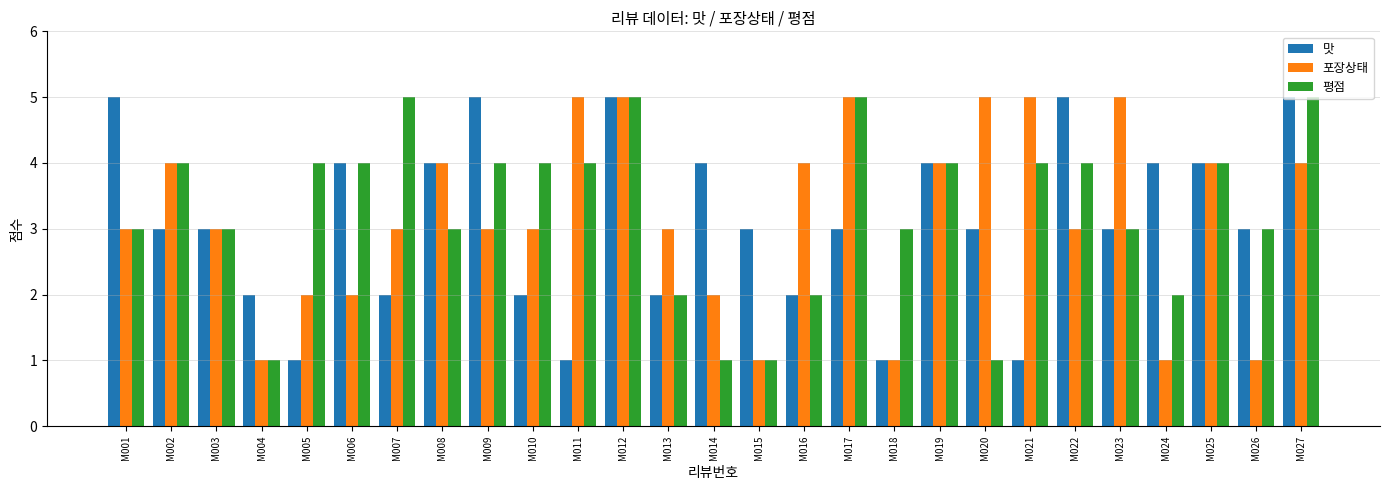

How many distinct data groups are displayed?

3